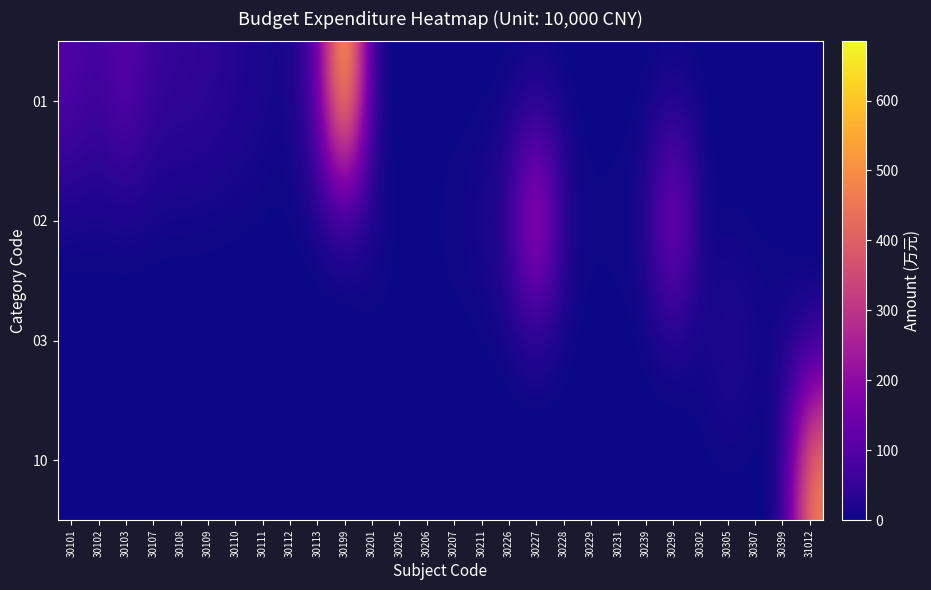

Which series has the largest total across all categories?

01